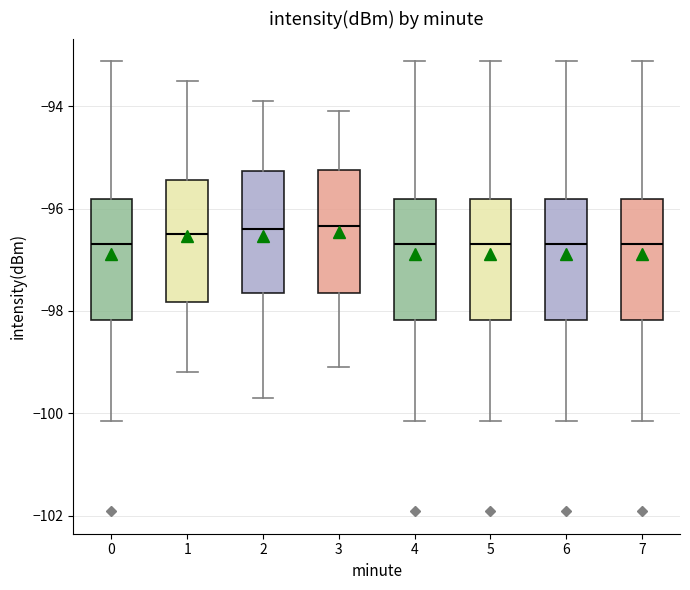

Reading left to right, read every box against the y-axis: the position of its median line, the range the box covers, and the ends of its whiskers. The values are not printed on the chart, so give them approximately, as read against the axis.

0: median -96.6, box -98.2 to -95.8, whiskers -100.2 to -93.2
1: median -96.4, box -97.8 to -95.4, whiskers -99.2 to -93.4
2: median -96.4, box -97.6 to -95.2, whiskers -99.6 to -93.8
3: median -96.4, box -97.6 to -95.2, whiskers -99.0 to -94.0
4: median -96.6, box -98.2 to -95.8, whiskers -100.2 to -93.2
5: median -96.6, box -98.2 to -95.8, whiskers -100.2 to -93.2
6: median -96.6, box -98.2 to -95.8, whiskers -100.2 to -93.2
7: median -96.6, box -98.2 to -95.8, whiskers -100.2 to -93.2